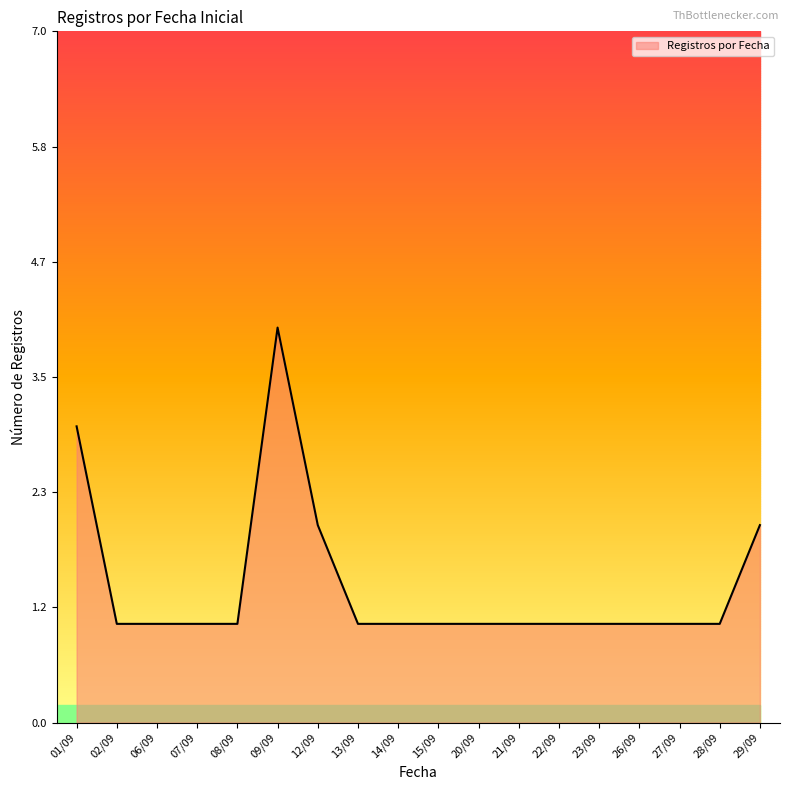

What is the smallest value displayed?

1